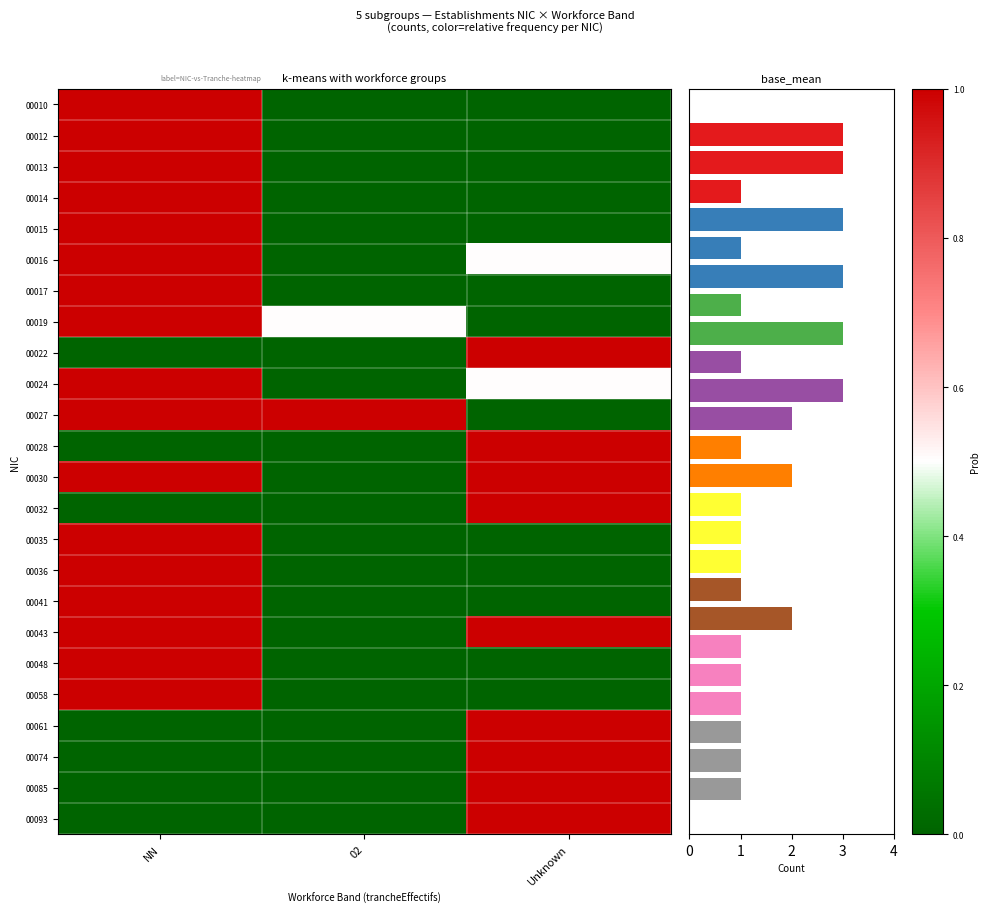

What is the spread (max minus min) of values at NN?

1.0